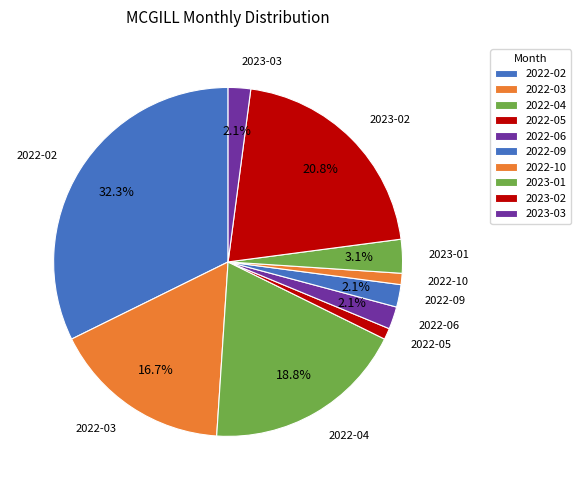

How many slices are in this pie chart?

10